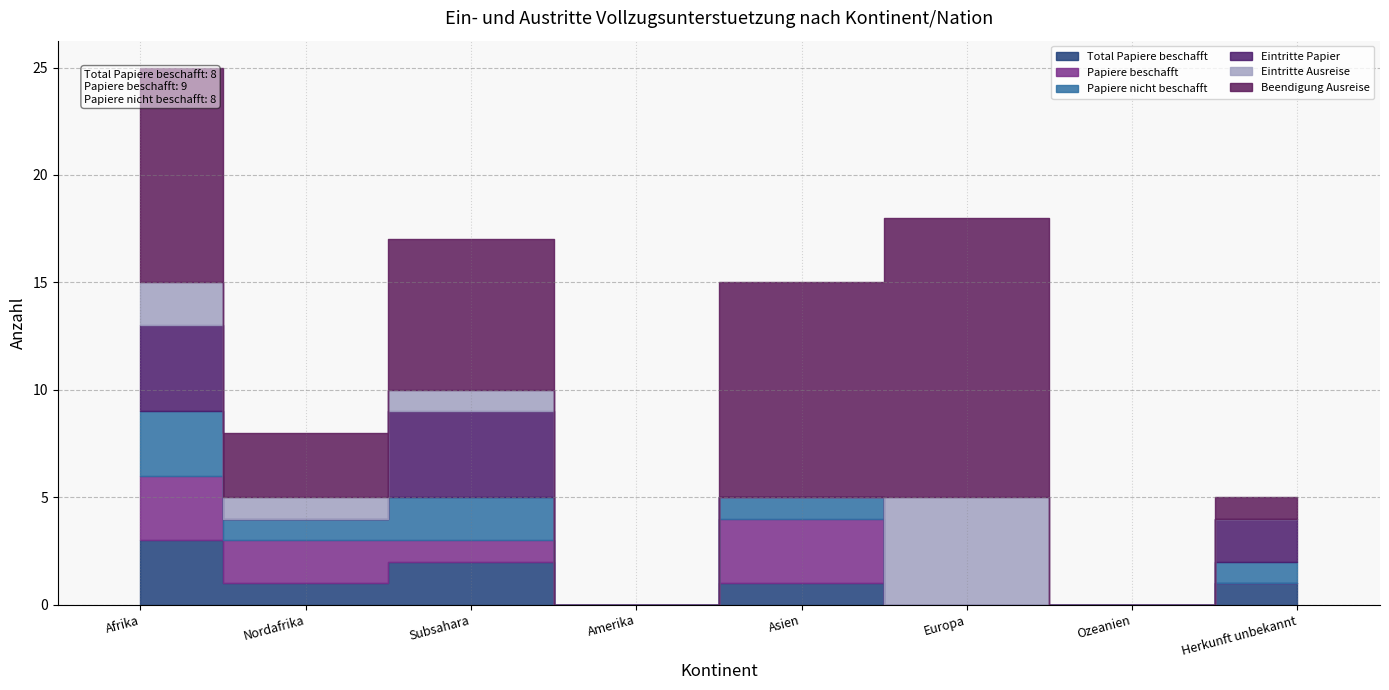

At which category does Beendigung Ausreise reach its first local valley?

Nordafrika